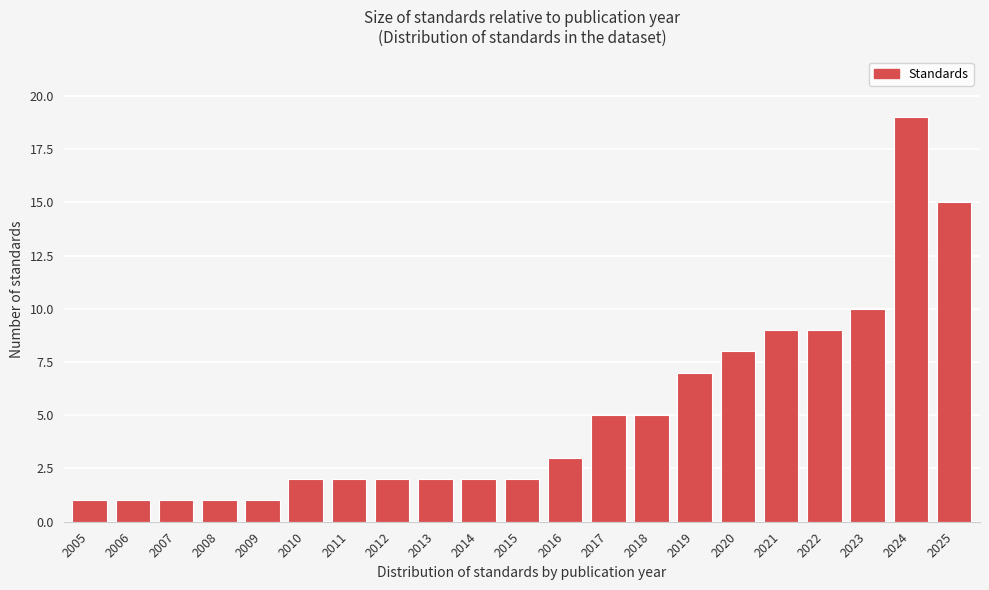

Reading left to right, list all the values displayed in this chart.

2005=1	2006=1	2007=1	2008=1	2009=1	2010=2	2011=2	2012=2	2013=2	2014=2	2015=2	2016=3	2017=5	2018=5	2019=7	2020=8	2021=9	2022=9	2023=10	2024=19	2025=15